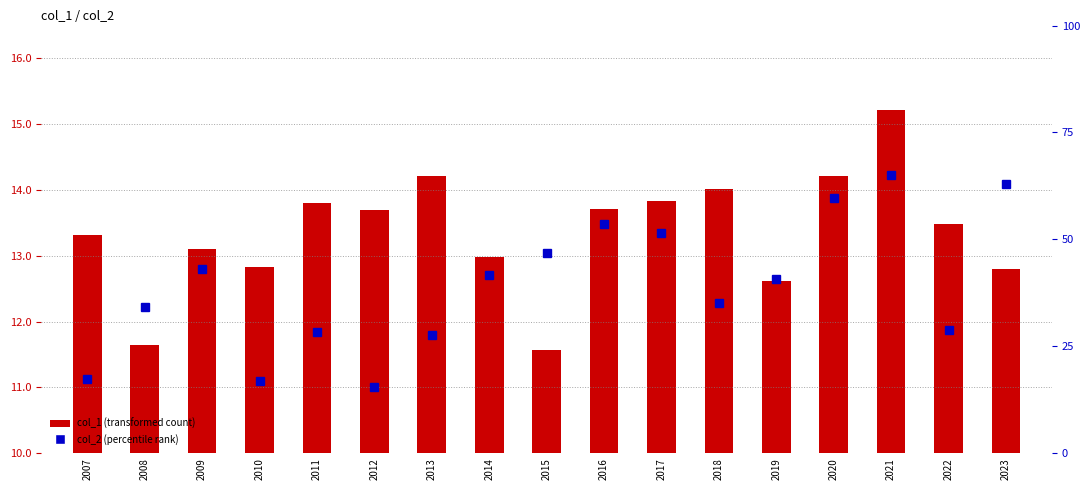

At which label does col_2 reach its peak?

2021